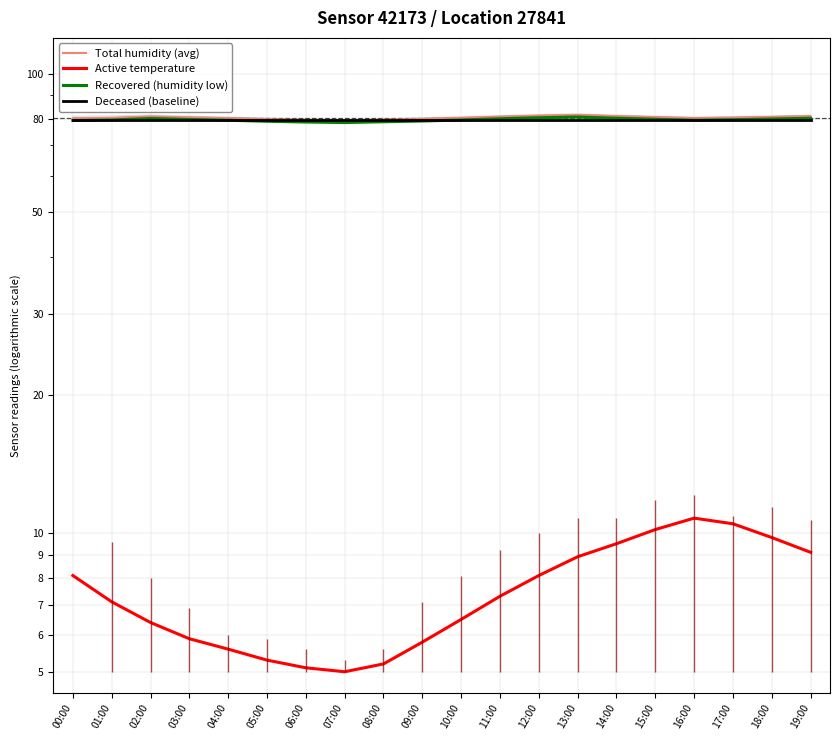

How many data points does each series have?

20